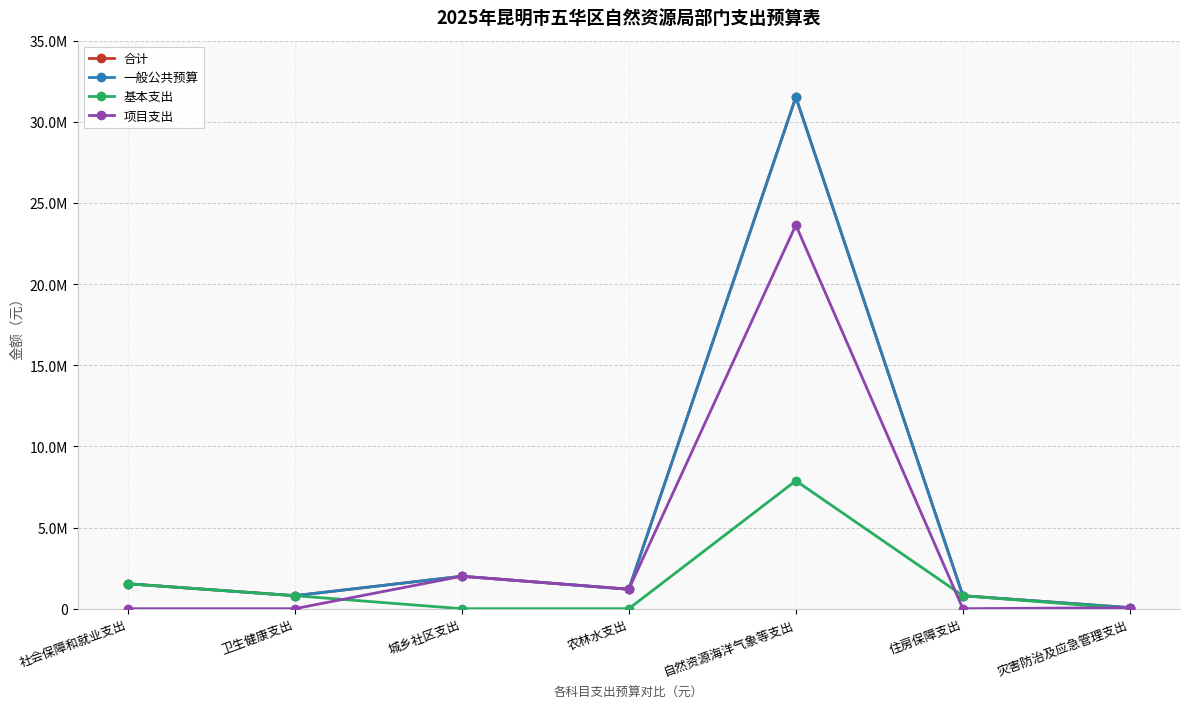

Is this an area chart (filled region under the line)?

No